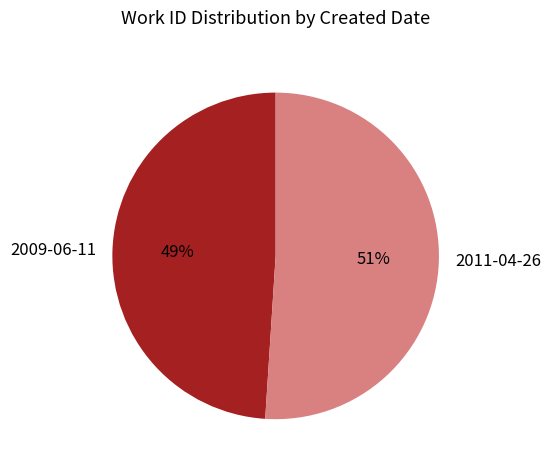

How many slices are in this pie chart?

2